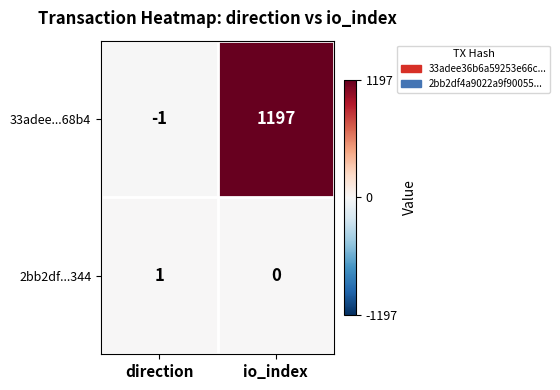

Read the 33adee...68b4 value at io_index, to the nearest 100.

1200